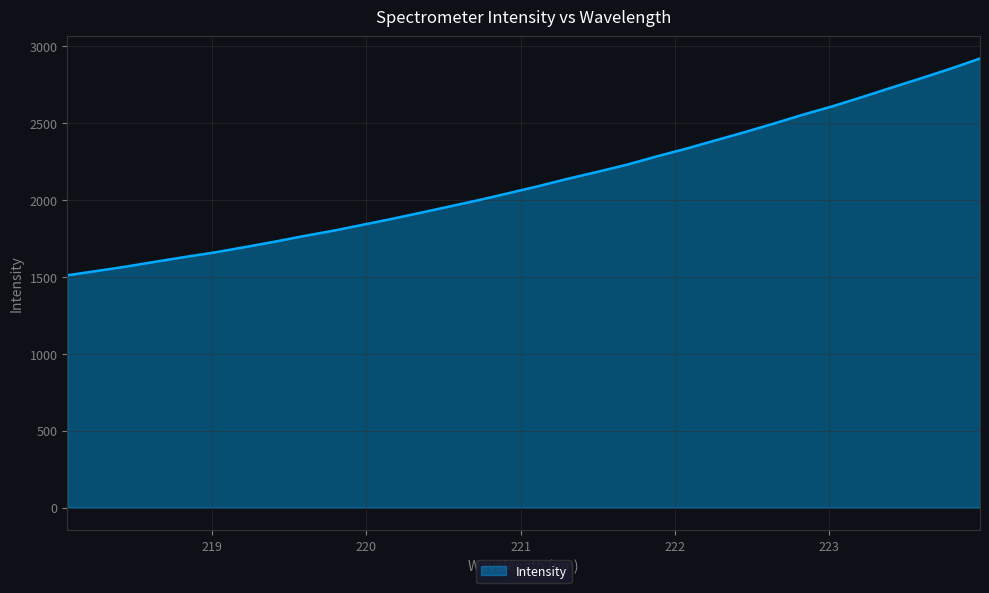

What is the smallest value displayed?

1510.0